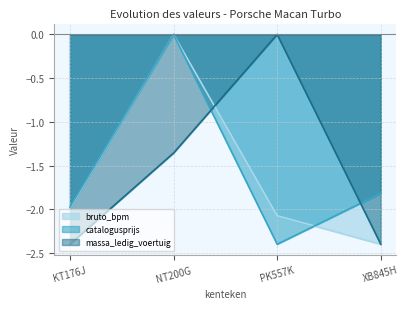

What is the spread (max minus min) of values at KT176J?

0.4